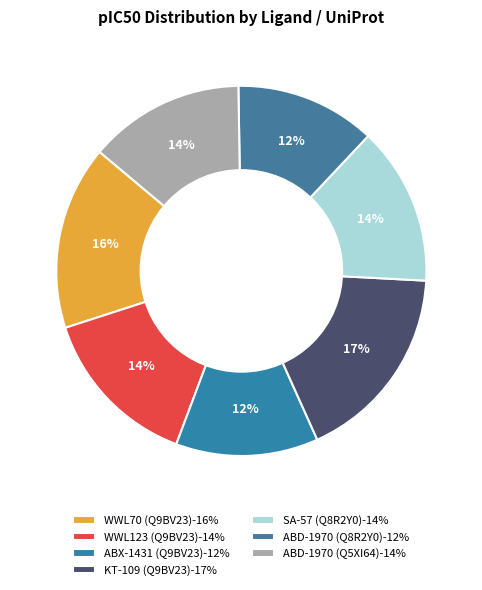

Does any single category account for the majority?

No